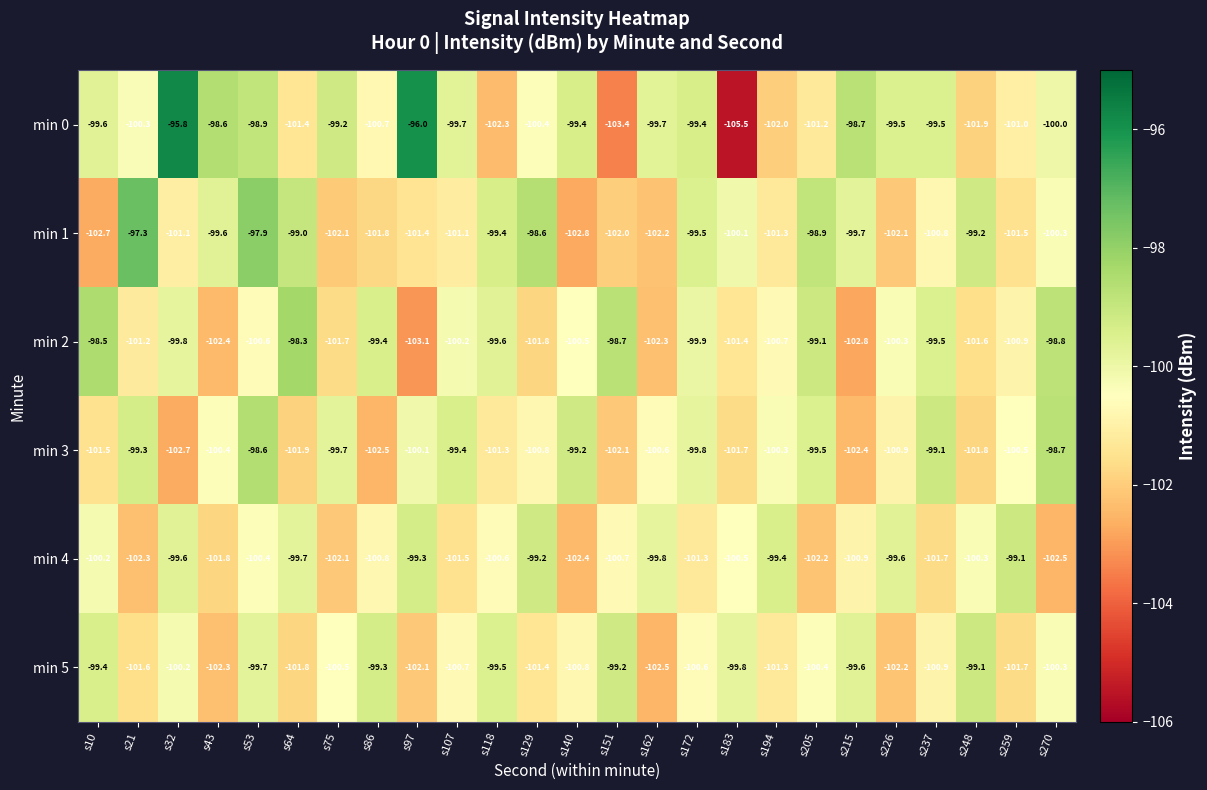

What is the spread (max minus min) of values at s248?

2.8